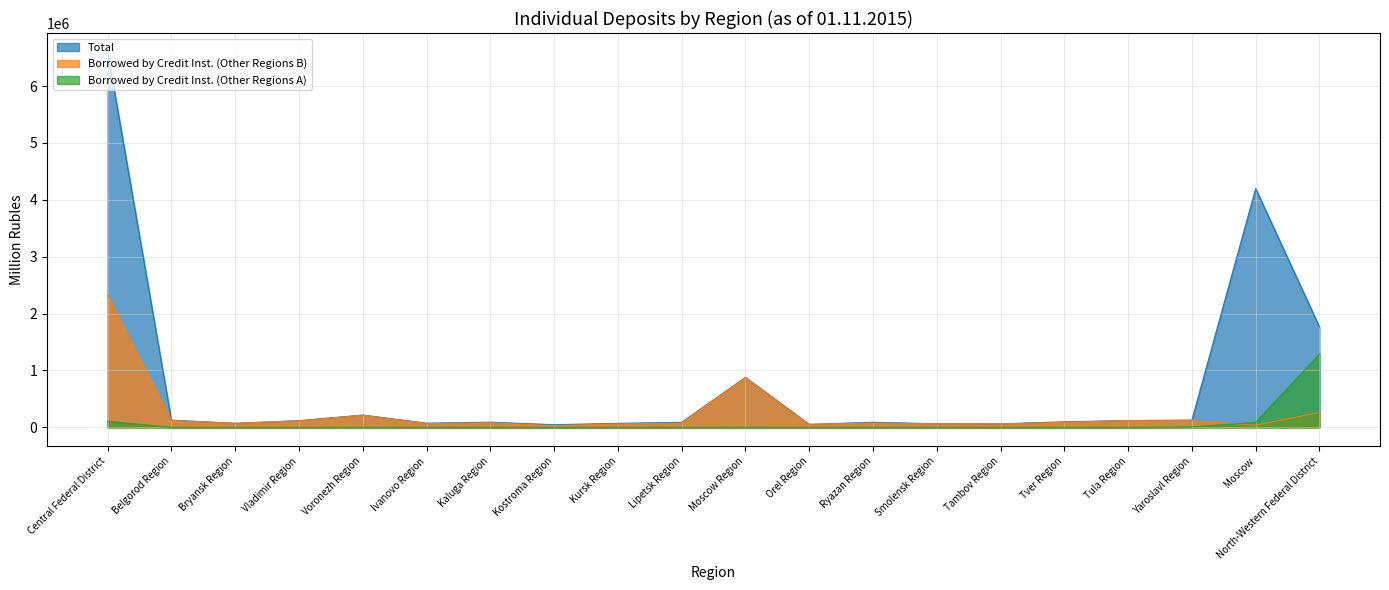

How many interior local valleys does the Borrowed by Credit Inst. (Other Regions A) series have?

4